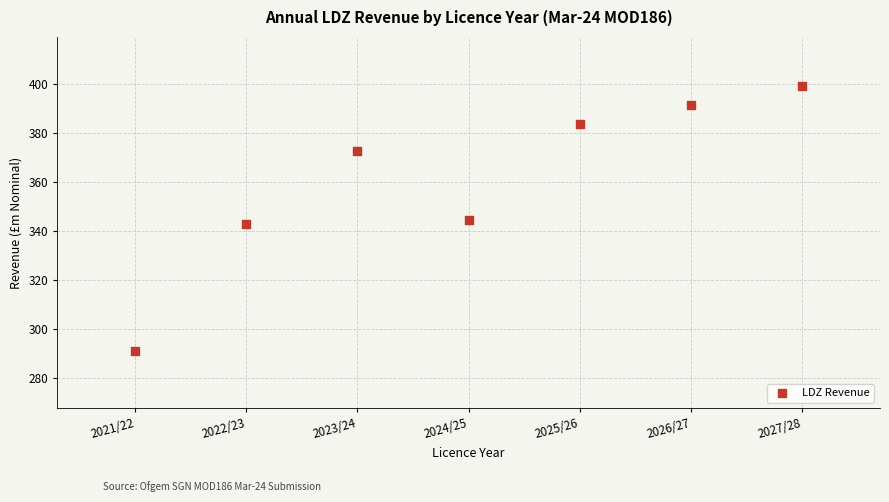

What is the range of X values (max minus min)?

6.0